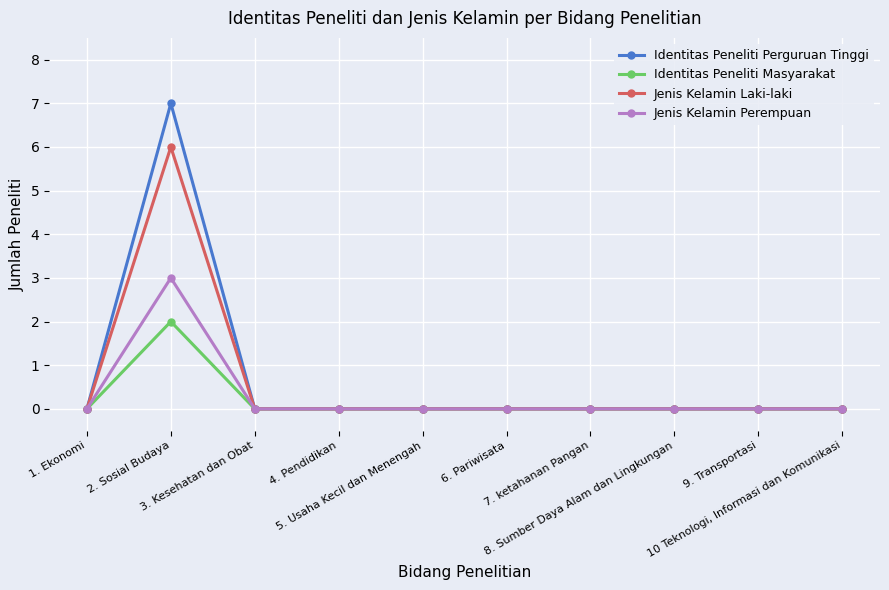

True or false: Jenis Kelamin Perempuan has a value of 2 at 1. Ekonomi.

False